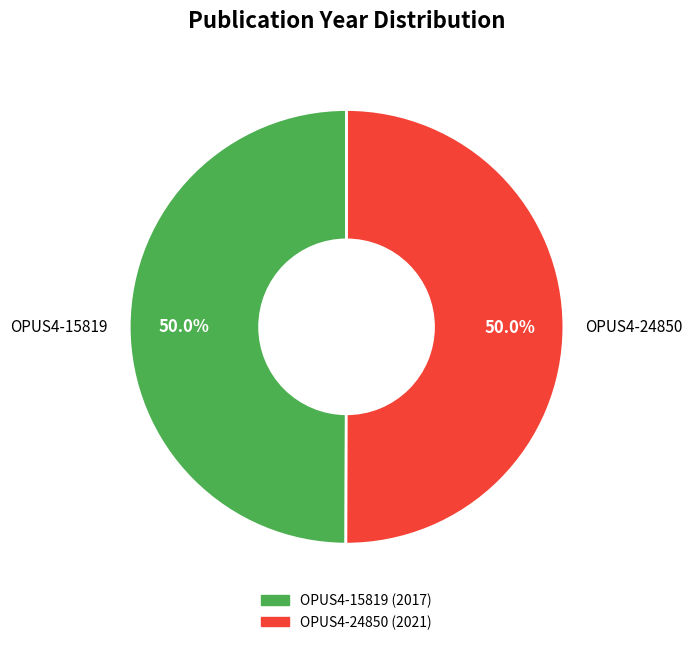

To the nearest percent, what percentage of the pie is OPUS4-15819?

50%